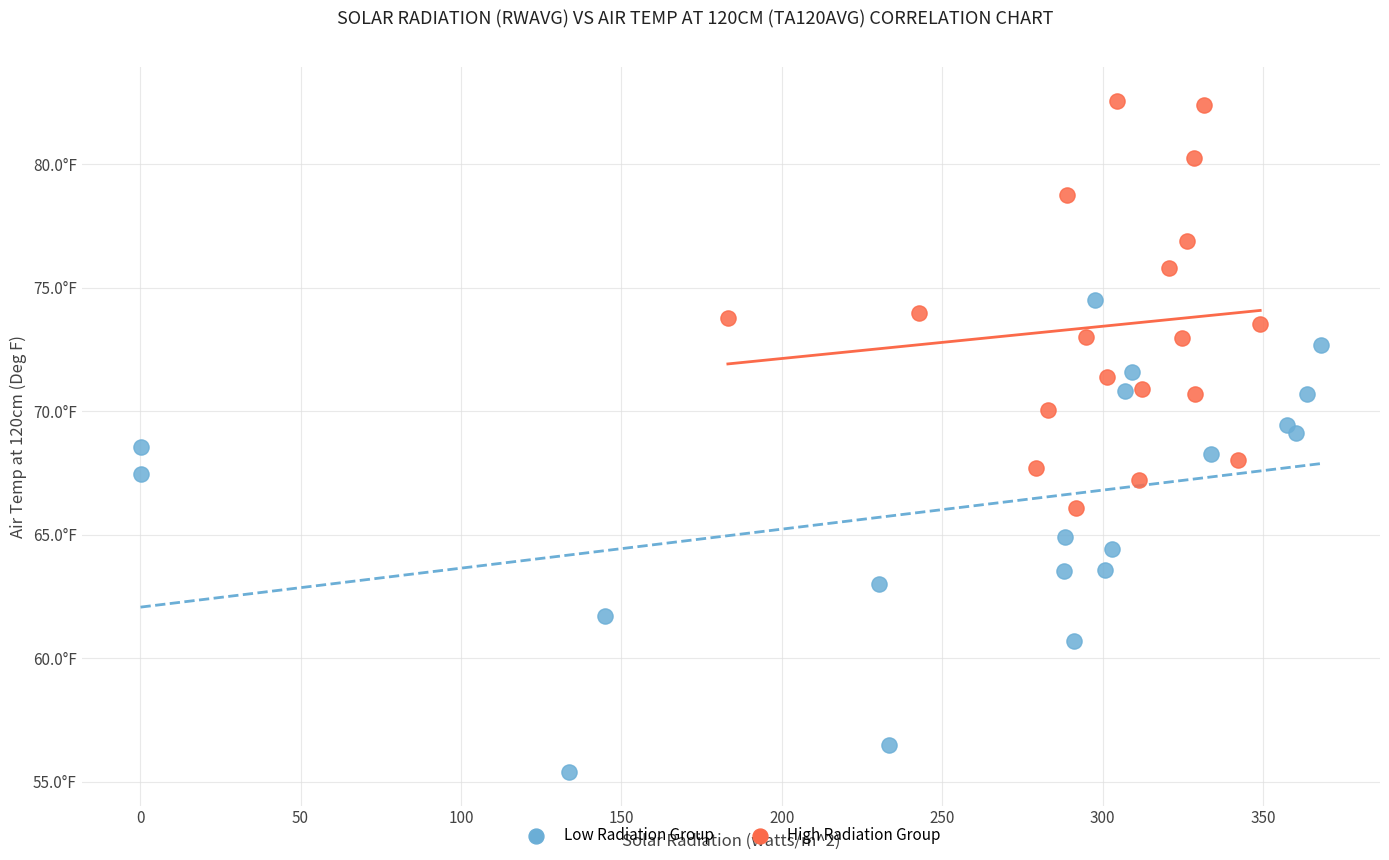

What are all the series names shown in the legend?

Low Radiation Group, High Radiation Group